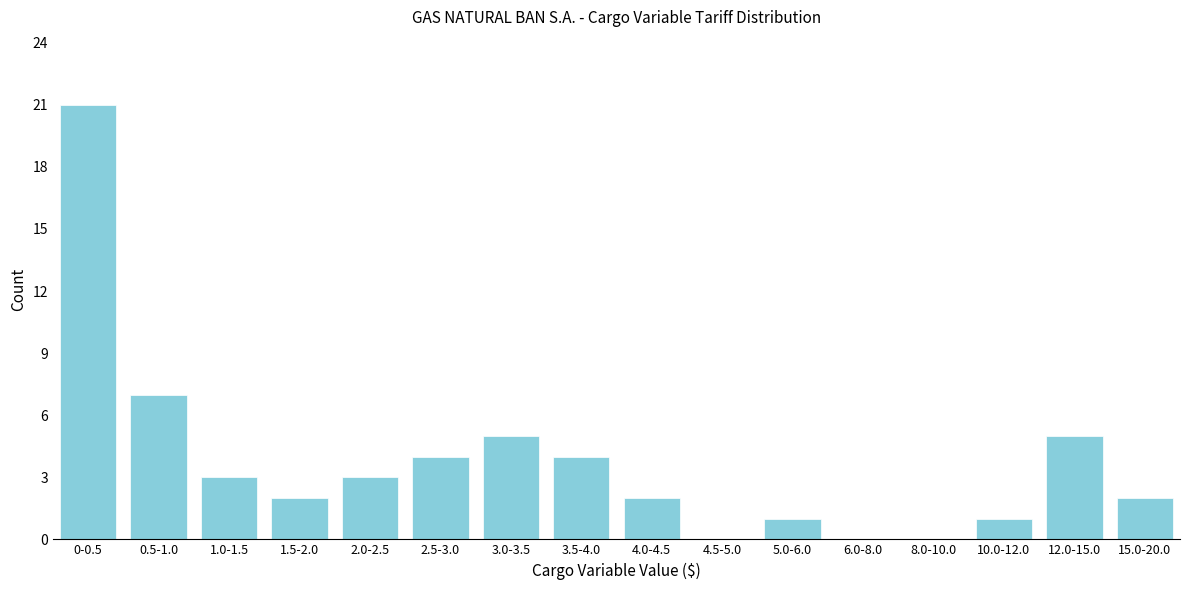

Reading left to right, what are all the values shown in this chart?

0-0.5=21	0.5-1.0=7	1.0-1.5=3	1.5-2.0=2	2.0-2.5=3	2.5-3.0=4	3.0-3.5=5	3.5-4.0=4	4.0-4.5=2	4.5-5.0=0	5.0-6.0=1	6.0-8.0=0	8.0-10.0=0	10.0-12.0=1	12.0-15.0=5	15.0-20.0=2